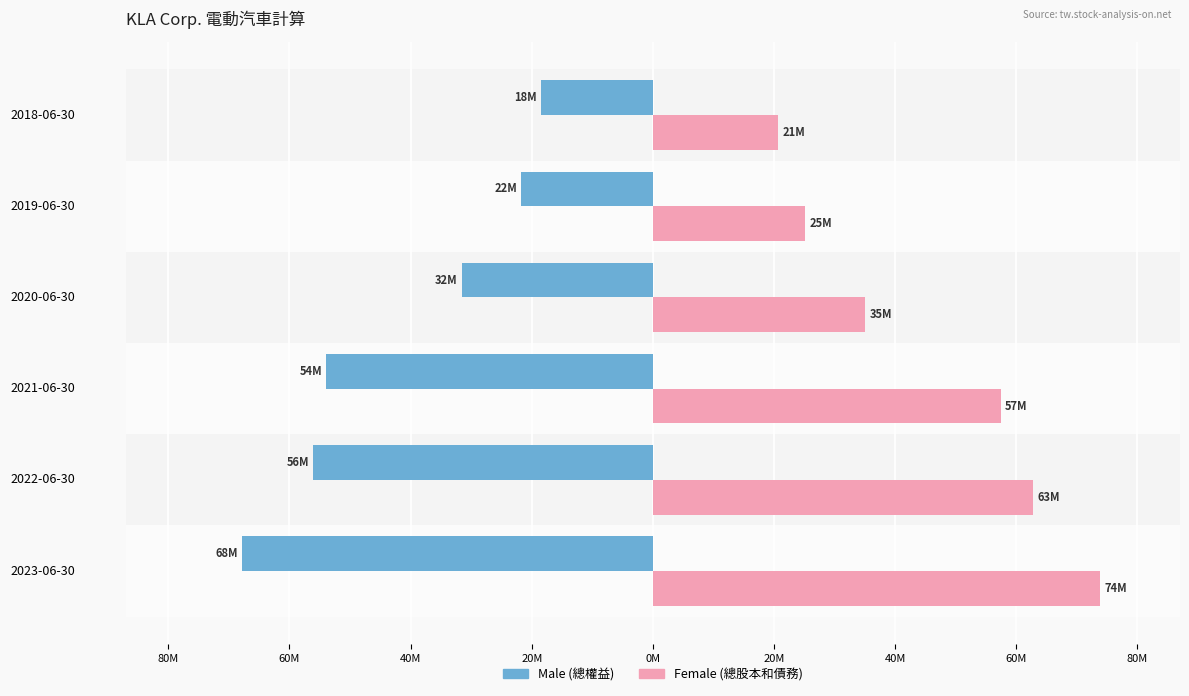

Does the chart contain stacked bars?

No